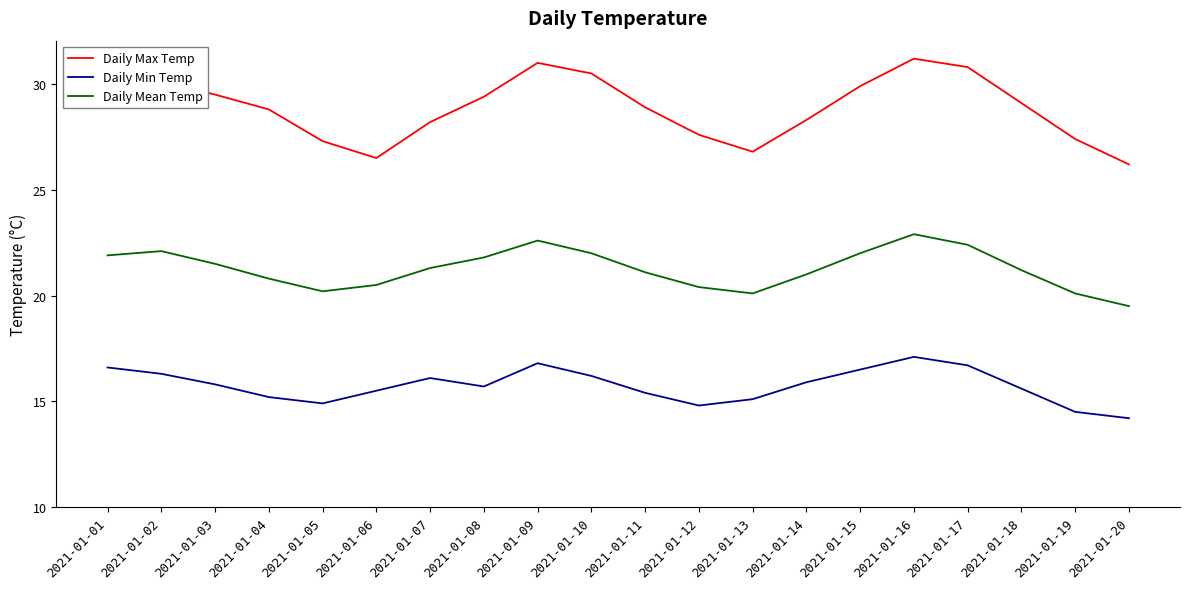

Which series changed the most between 2021-01-05 and 2021-01-16?

Daily Max Temp